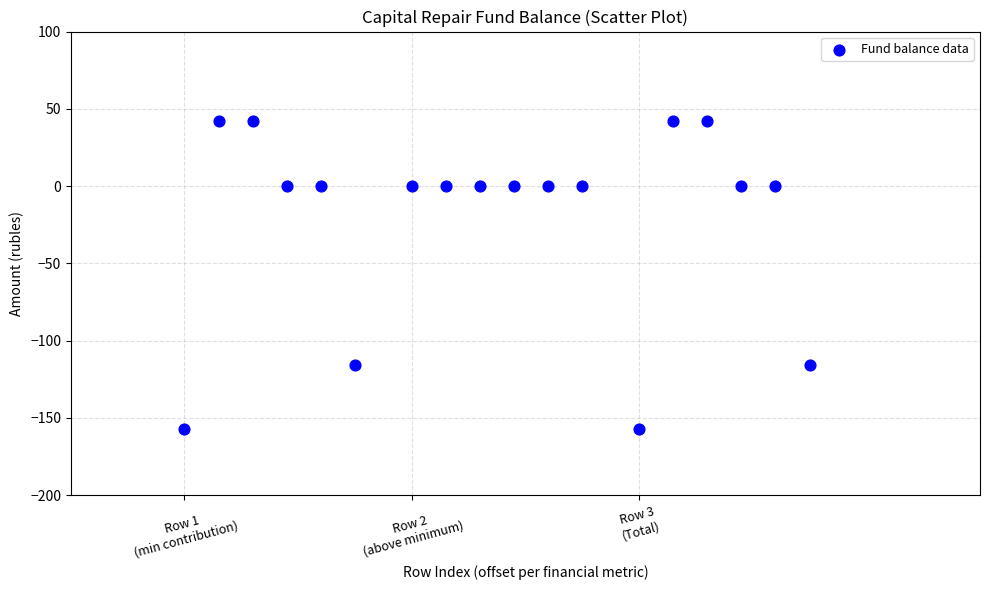

What is the range of X values (max minus min)?

2.8